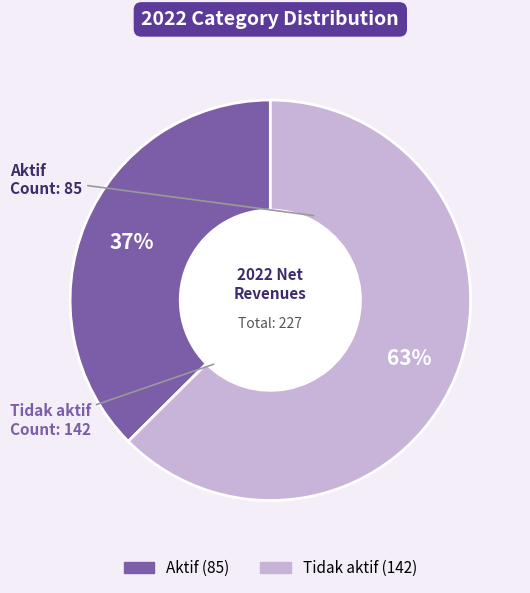

Does Tidak aktif represent more than half of the total?

Yes